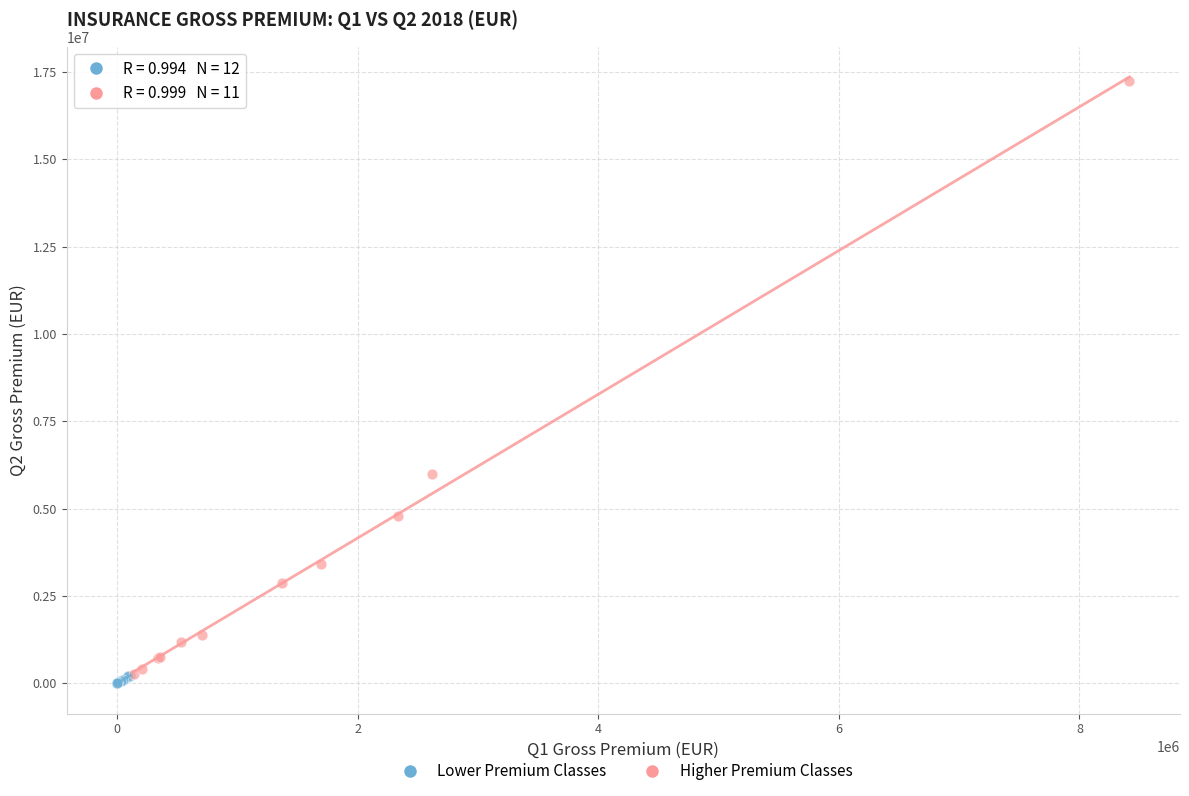

Which series reaches the minimum Y coordinate?

Lower Premium Classes